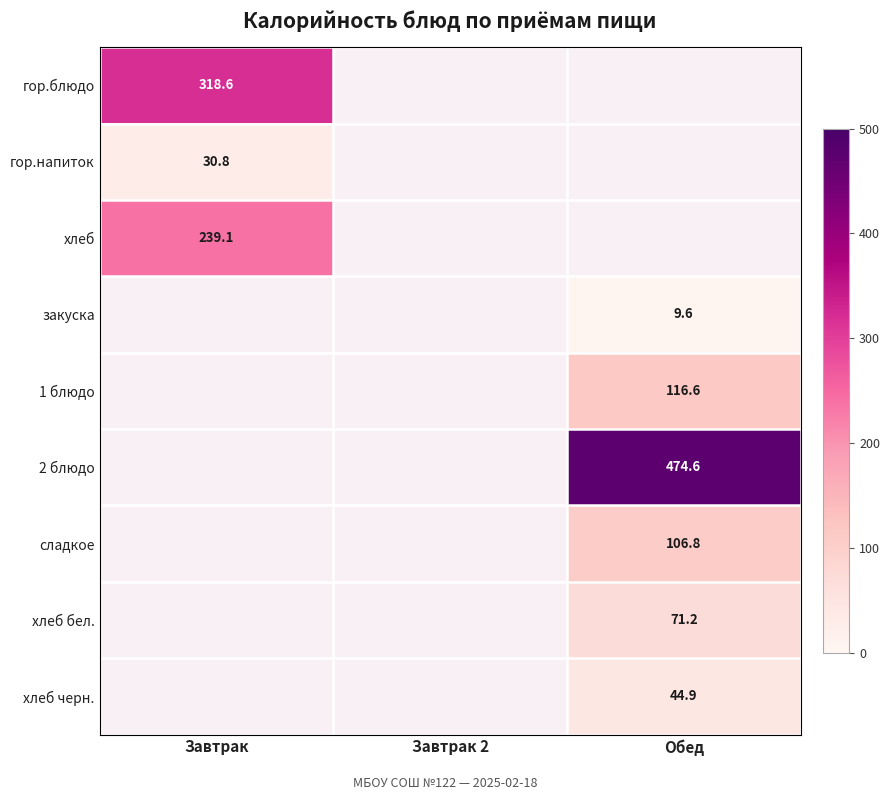

The хлеб бел. series shows 31.5 at Обед. True or false?

False